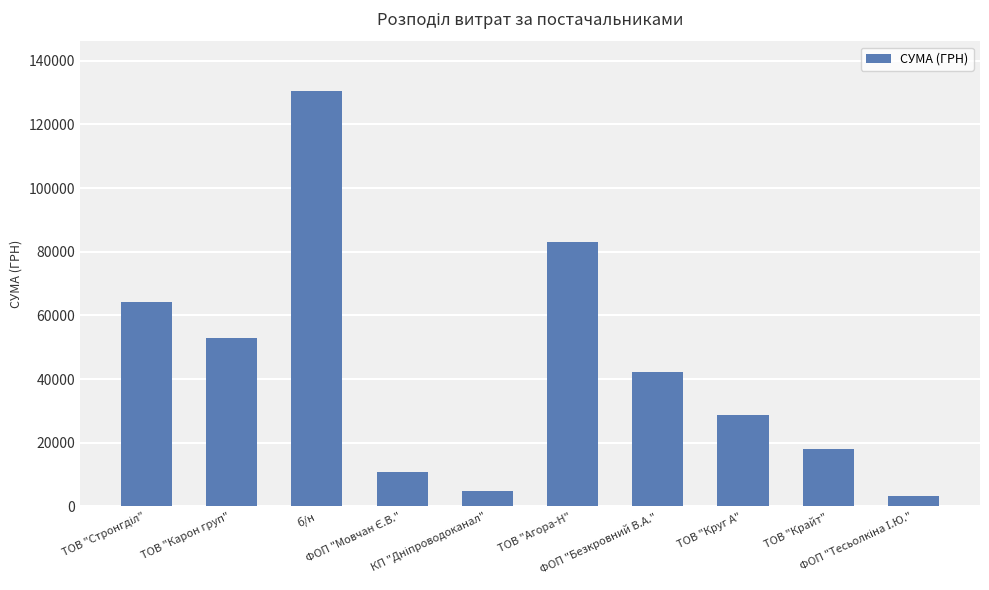

What is the maximum value shown in the chart?

130379.7